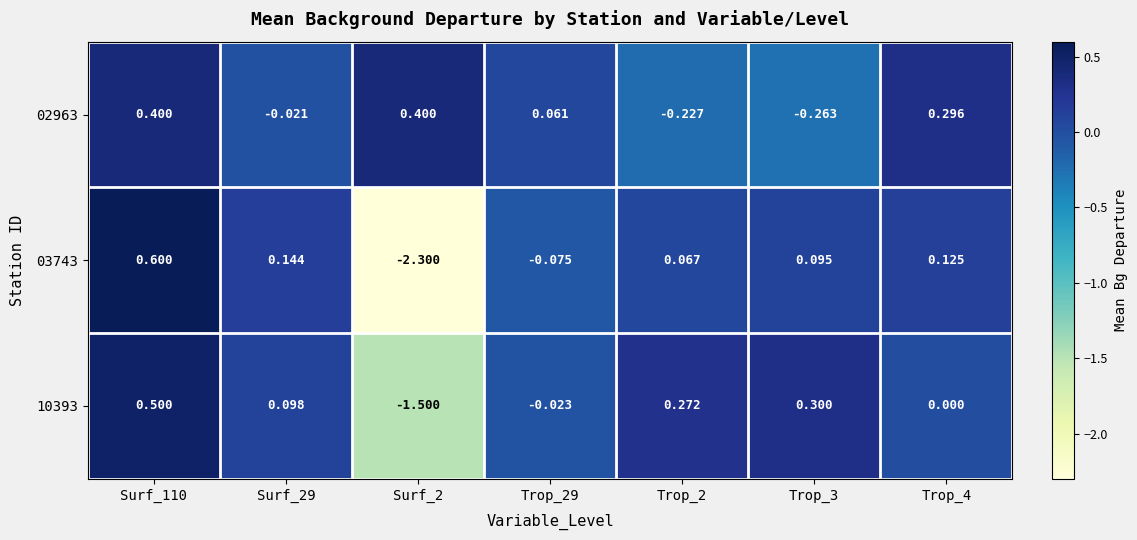

What is the total value across all series at Trop_4?

0.4